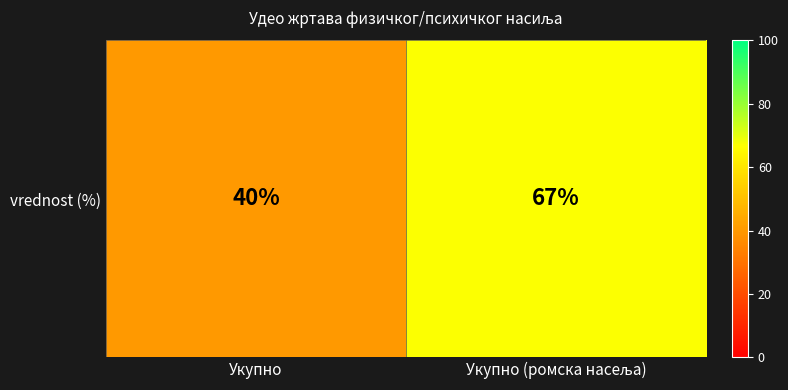

What is the ratio of the value at Укупно to the value at Укупно (ромска насеља)?

0.6